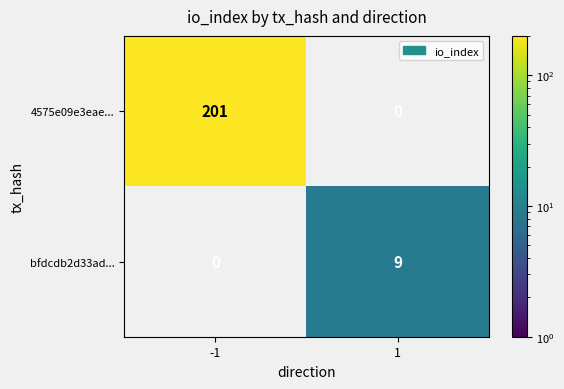

True or false: 4575e09e3eae... has a value of 272 at -1.

False